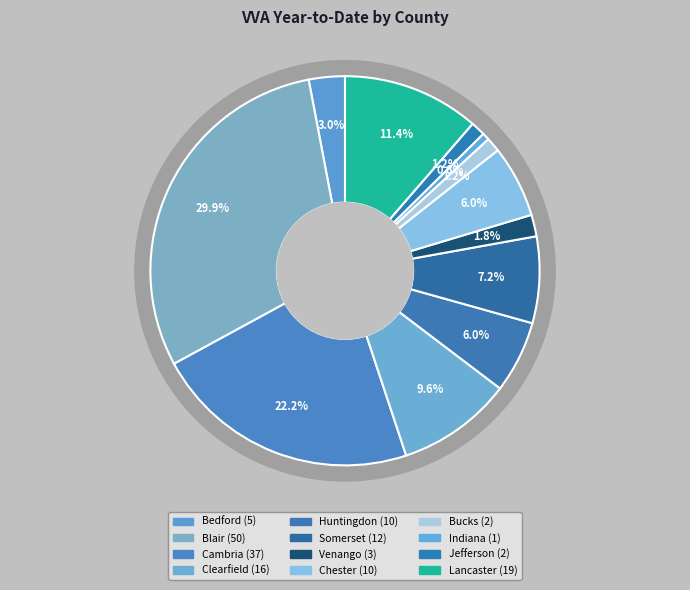

Which category has the biggest portion of the pie?

Blair